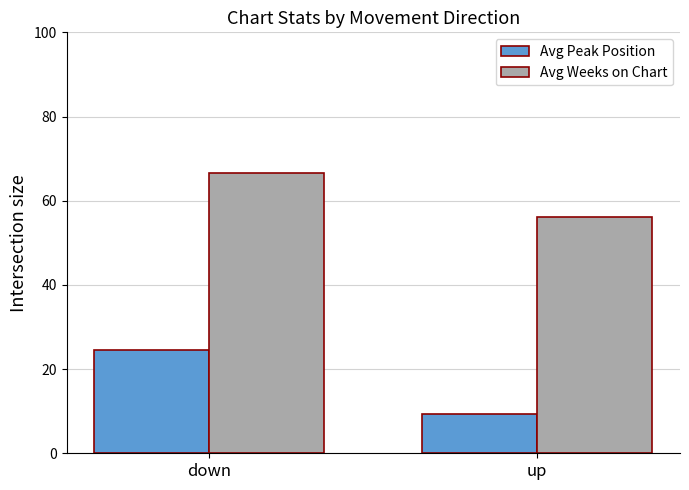

What is the label of the 1st bar from the left?

down